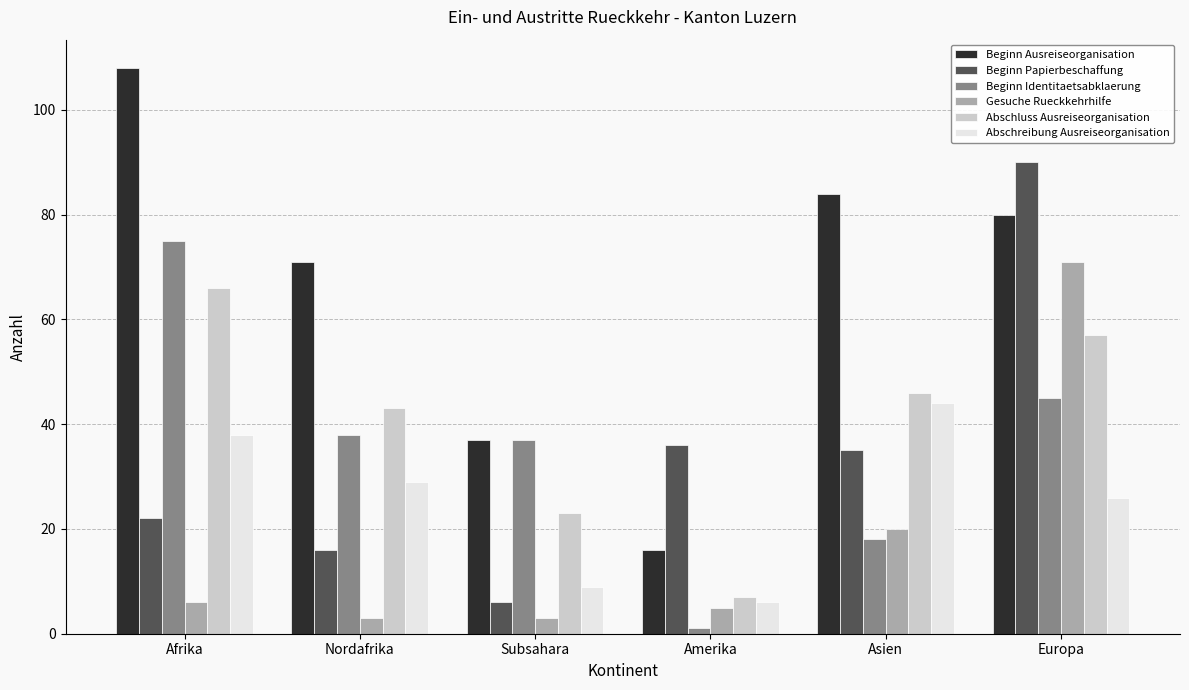

What is the label of the 4th bar from the right?

Subsahara